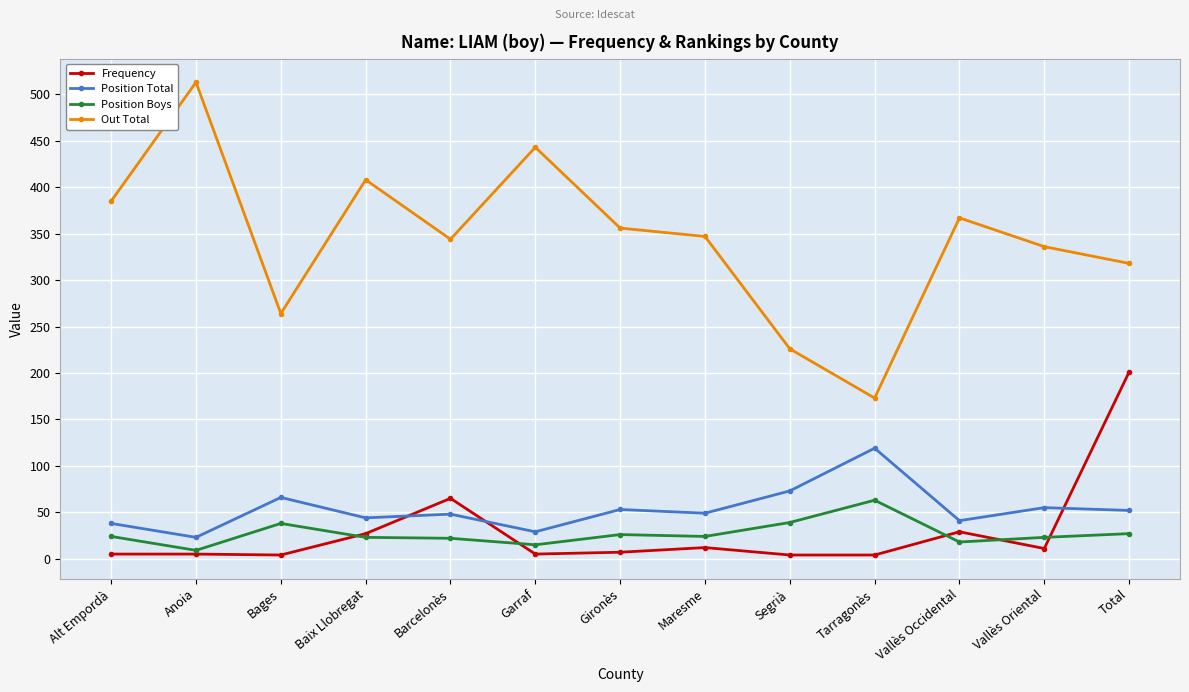

What is the label of the 8th point from the right?

Garraf